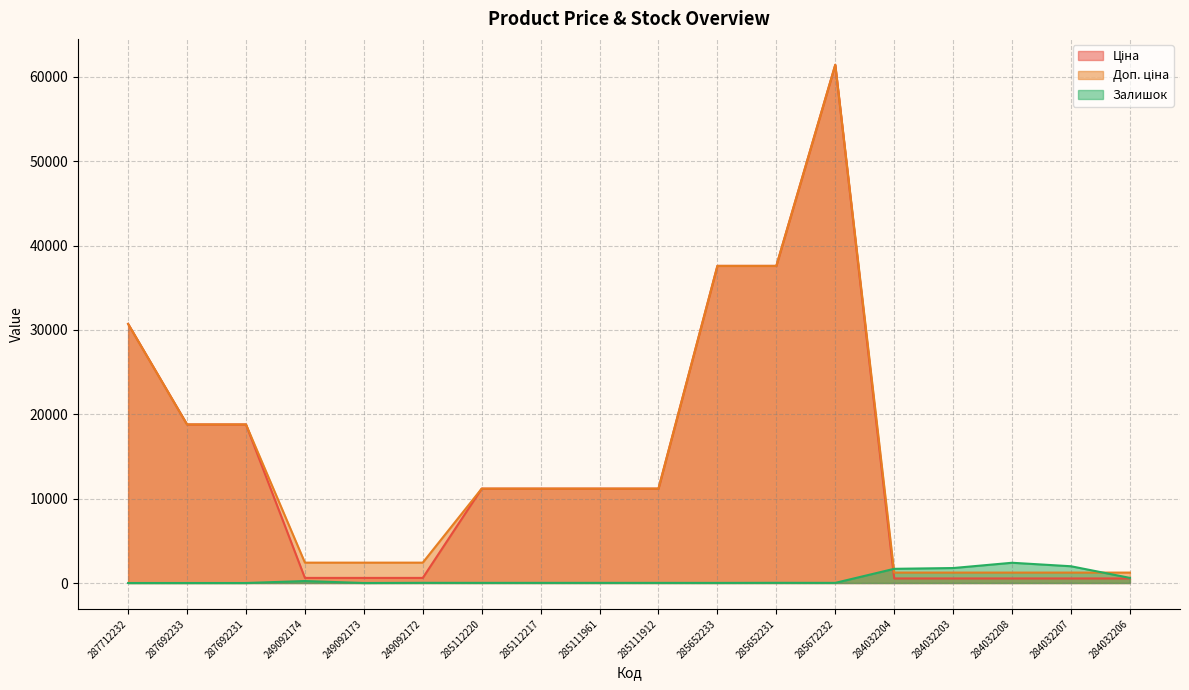

At which category does the chart reach its peak across all series?

285672232